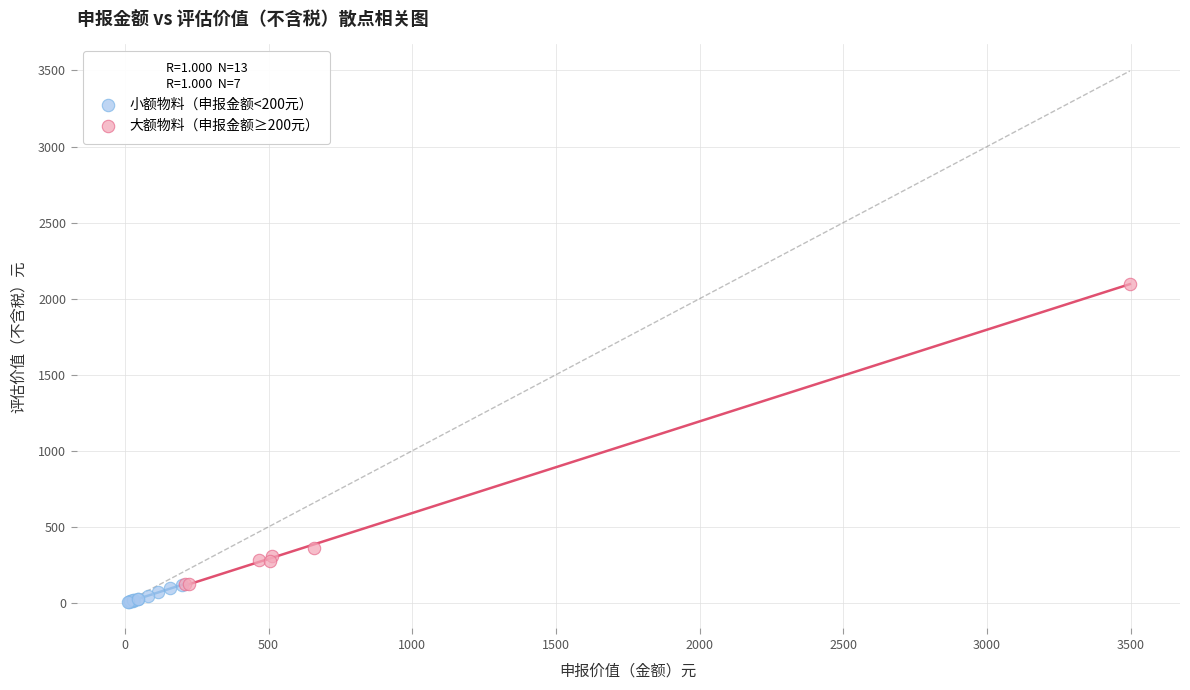

Which series has the largest Y range (max minus min)?

大额物料（申报金额≥200元）